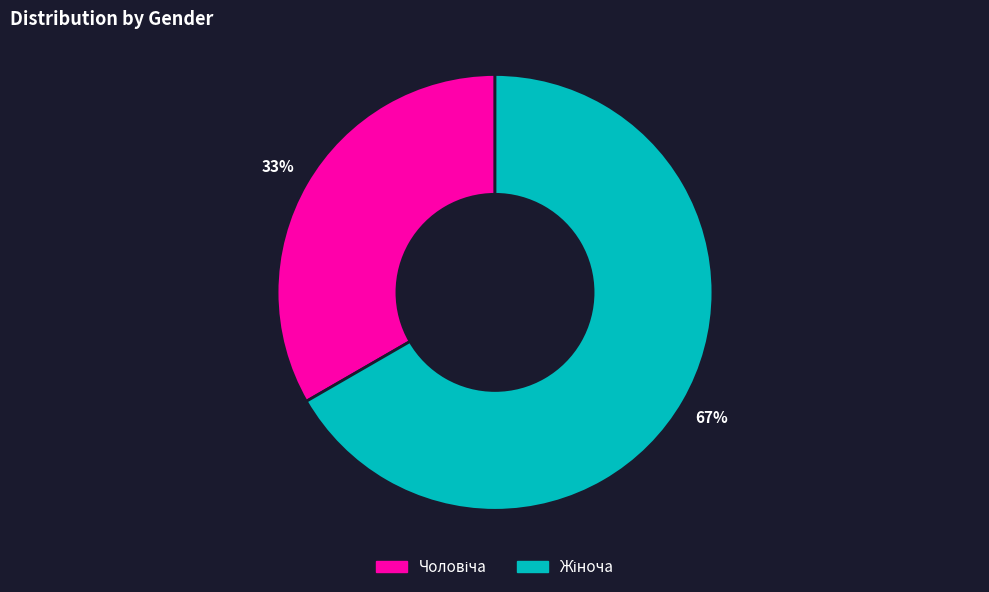

Is there a majority slice in this chart?

Yes